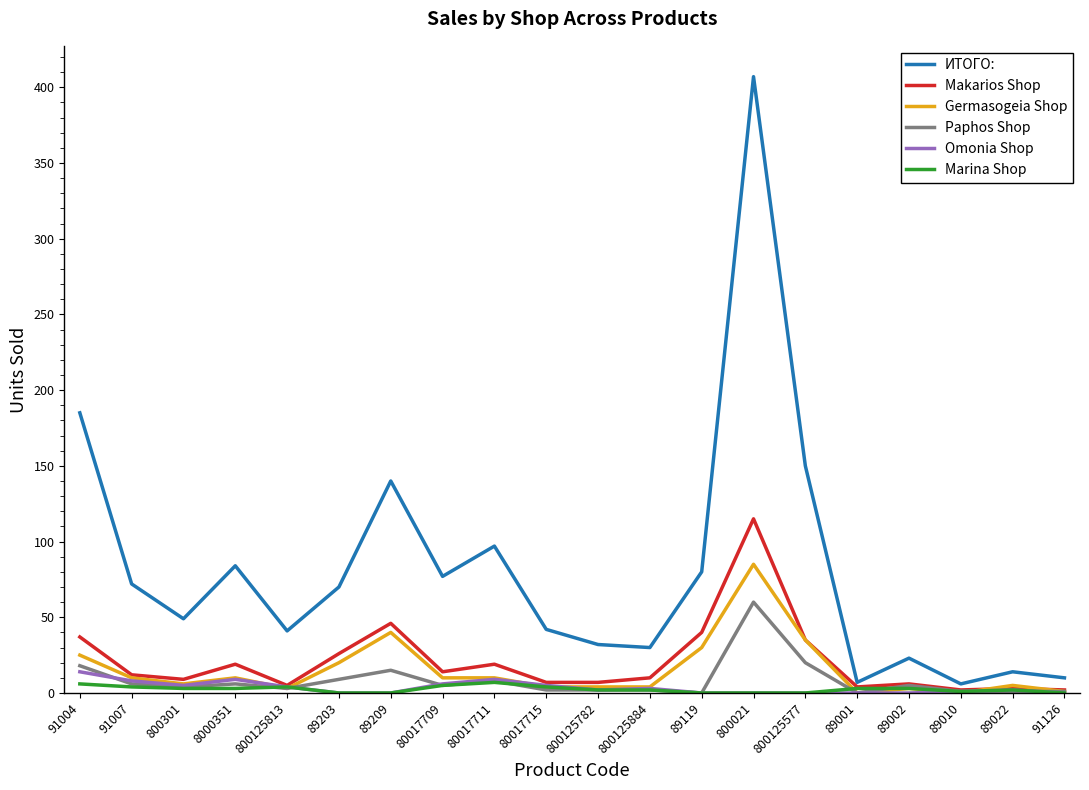

Is it true that Makarios Shop equals 19 at 80017711?

True